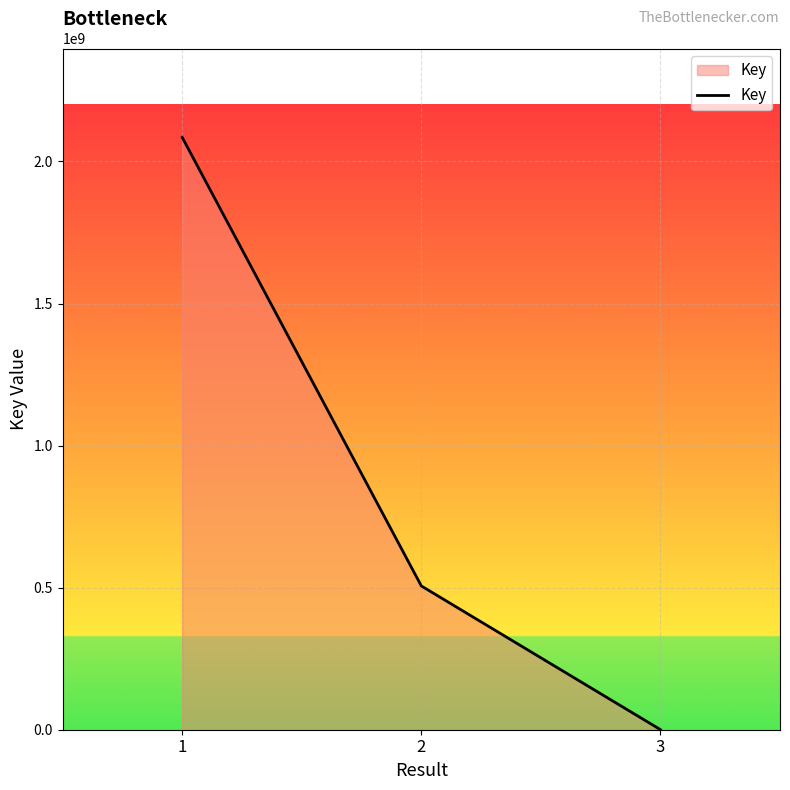

Approximately how many times larger is the value at 2 compared to 1?

0.2